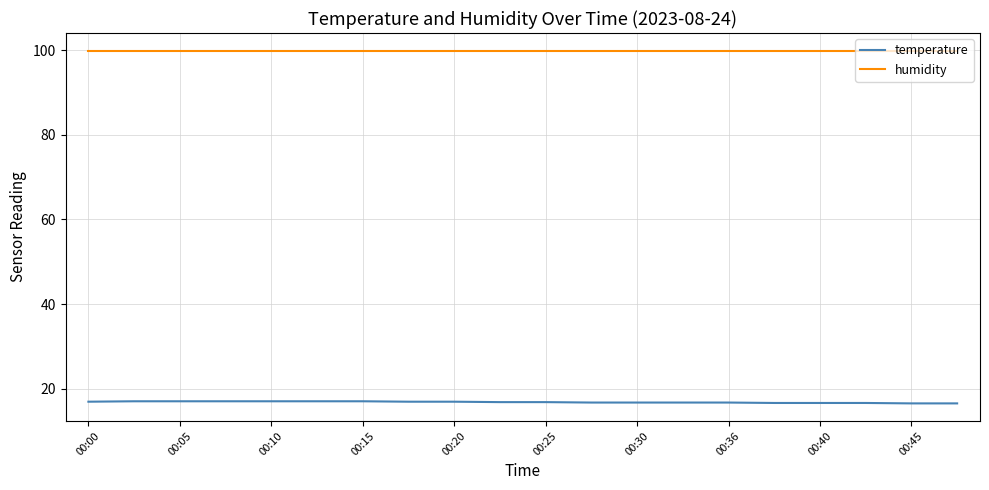

What is the minimum value shown in the chart?

16.5